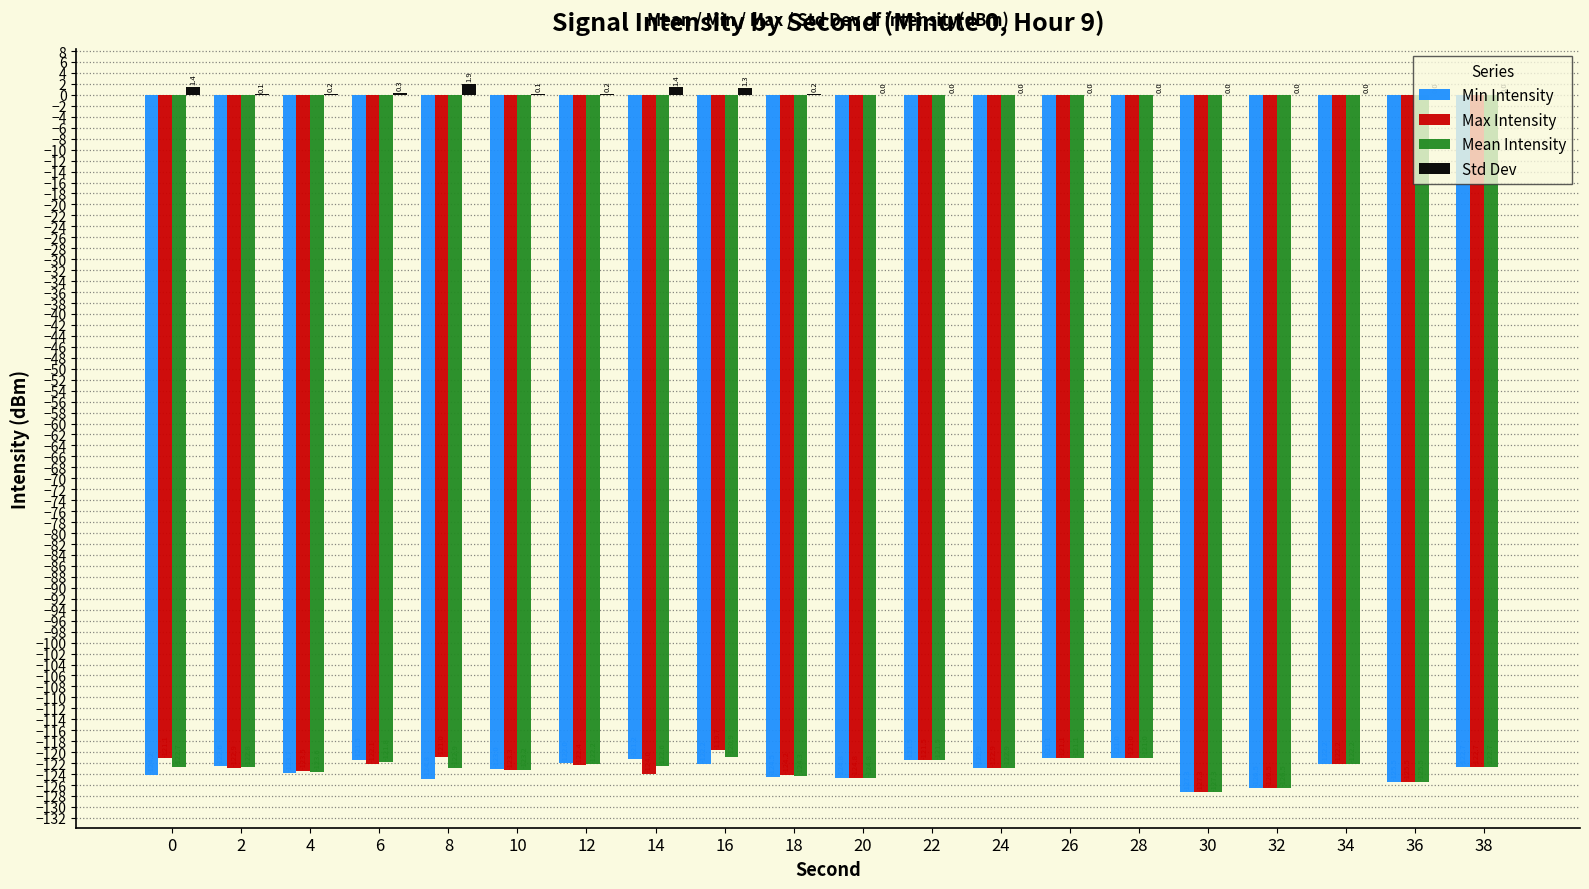

Is the value of Min Intensity at 28 greater than the value of Std Dev at 14?

No